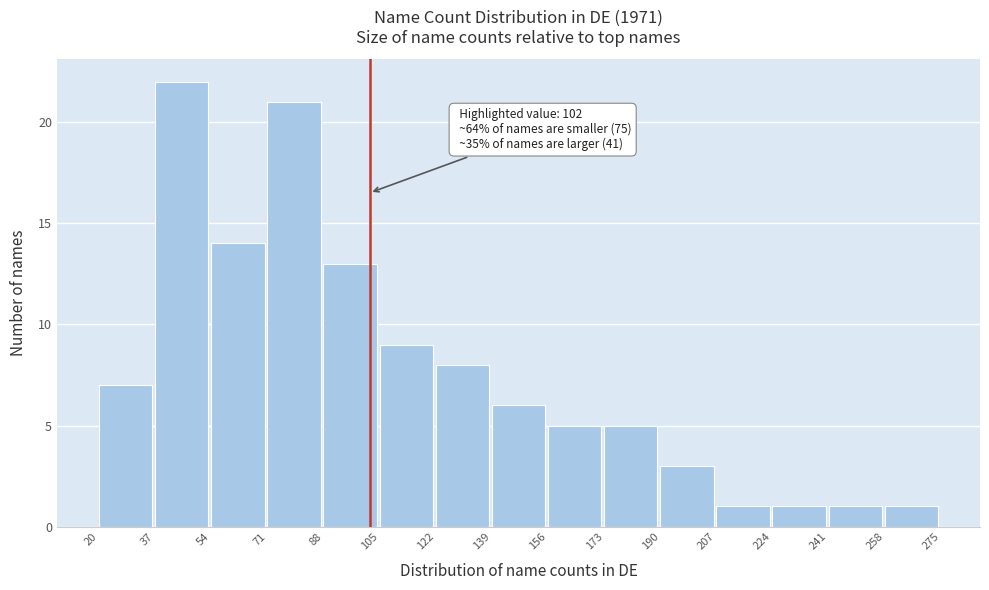

Which range on the x-axis has the tallest bar?

37 to 54